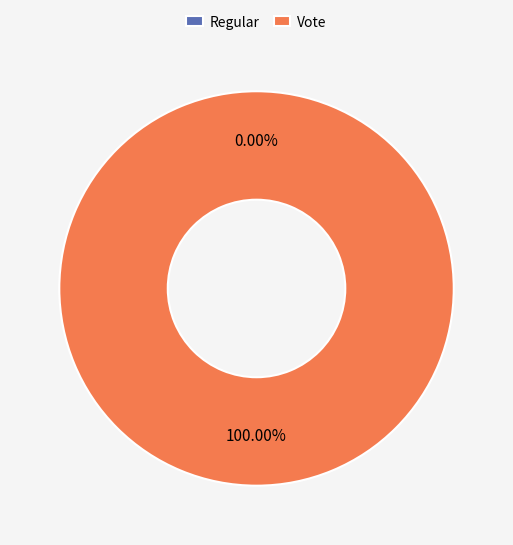

True or false: Regular accounts for 0% of the total.

True